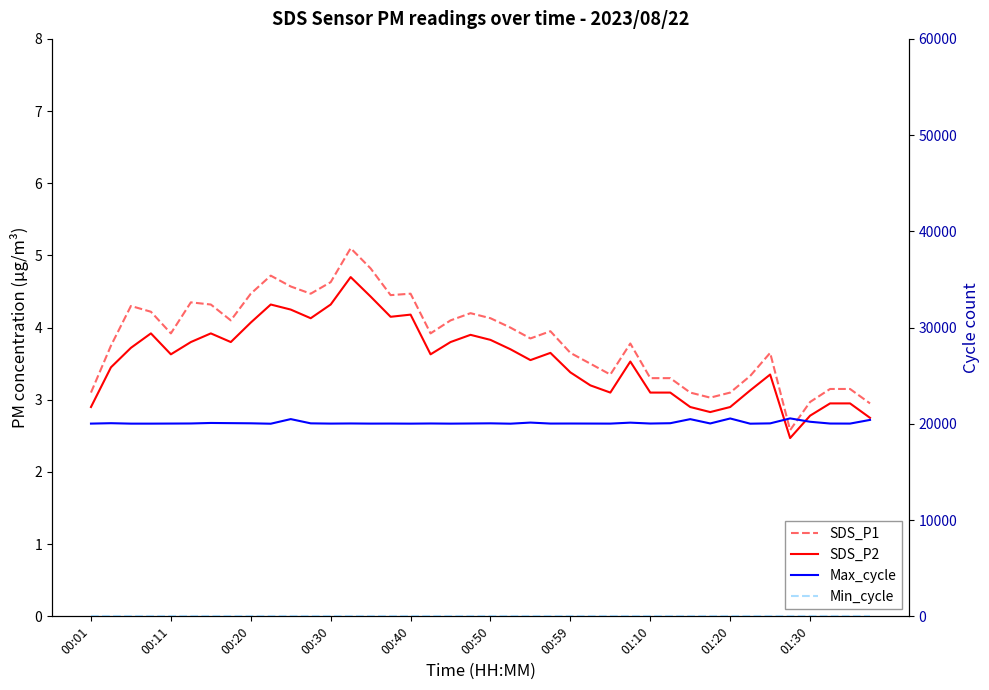

At which label does Max_cycle first exceed 20039?

00:11